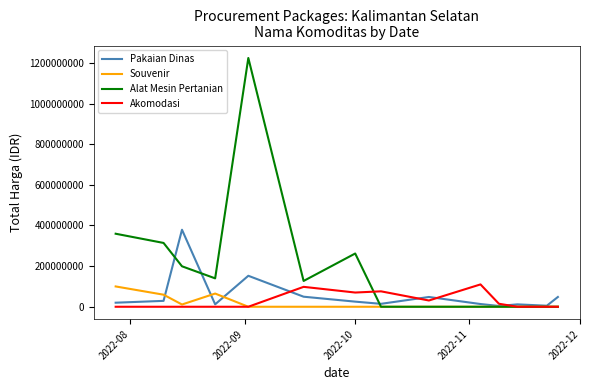

Which series has the widest spread of values?

Alat Mesin Pertanian